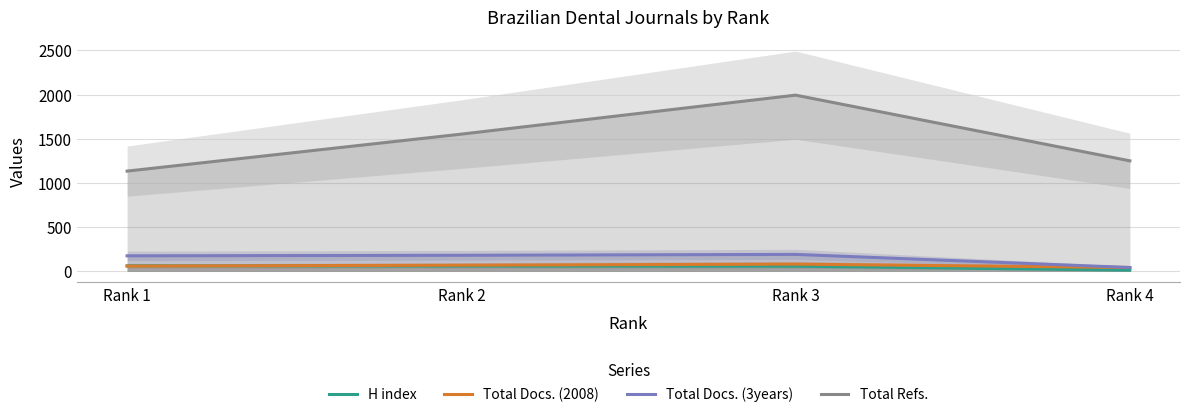

Reading left to right, list all the values displayed in this chart.

H index: 63	60	59	14
Total Docs. (2008): 60	70	82	44
Total Docs. (3years): 176	182	192	44
Total Refs.: 1134	1552	1993	1250